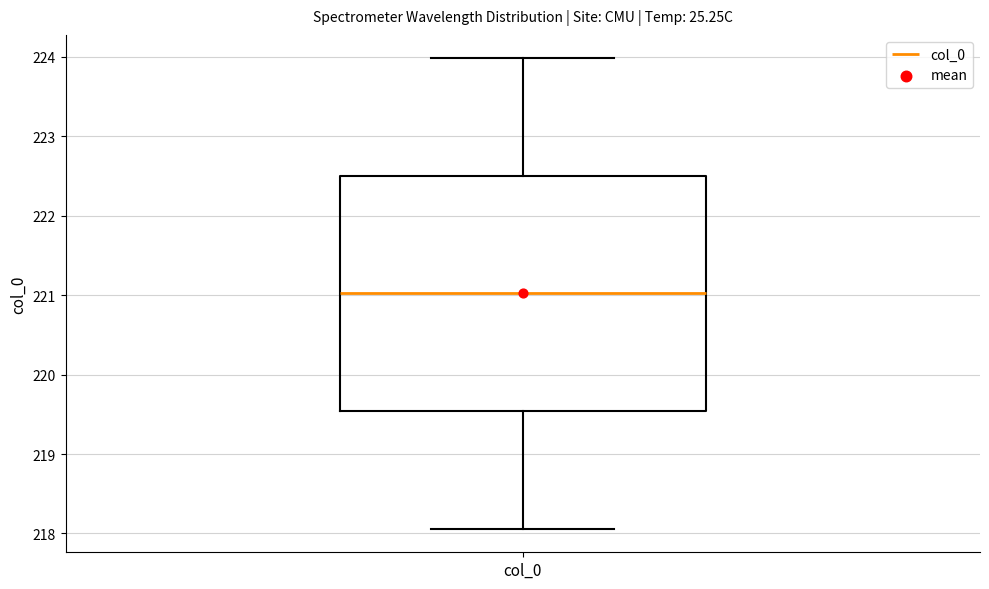

Where does the lower whisker of the box for col_0 end on the y-axis? The values are not printed on the chart, so give them approximately, as read against the axis.

218.1